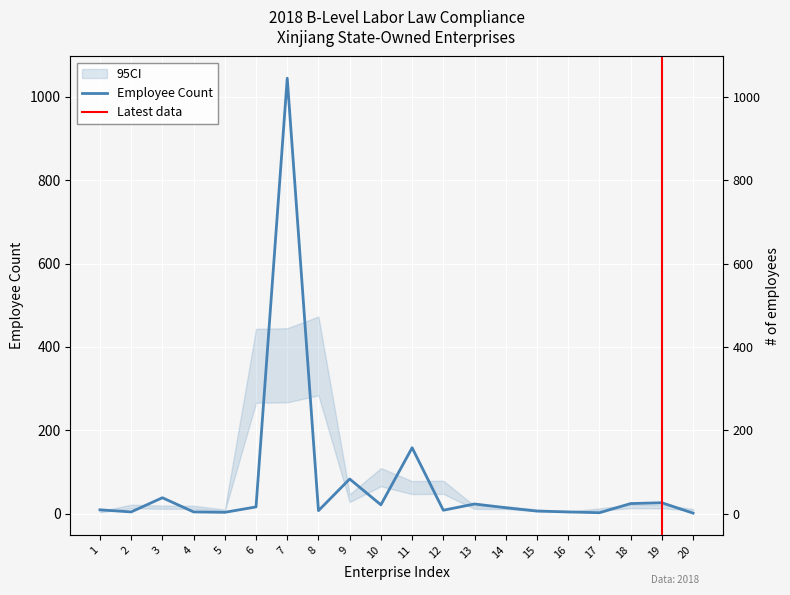

What is the minimum value shown in the chart?

1